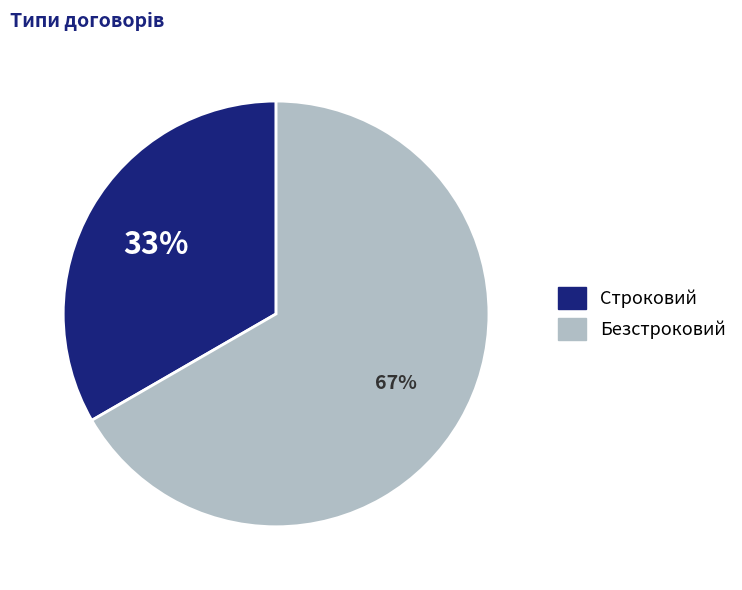

Combined, do Строковий and Безстроковий account for over 50%?

Yes